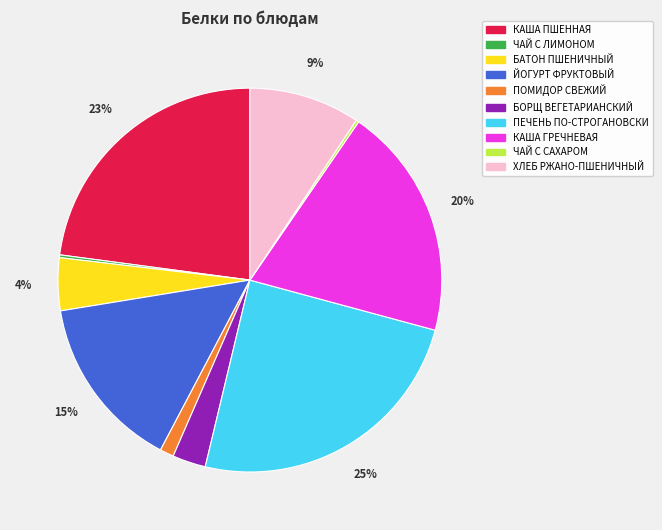

To the nearest percent, what is the combined percentage of ХЛЕБ РЖАНО-ПШЕНИЧНЫЙ and ЙОГУРТ ФРУКТОВЫЙ?

24%